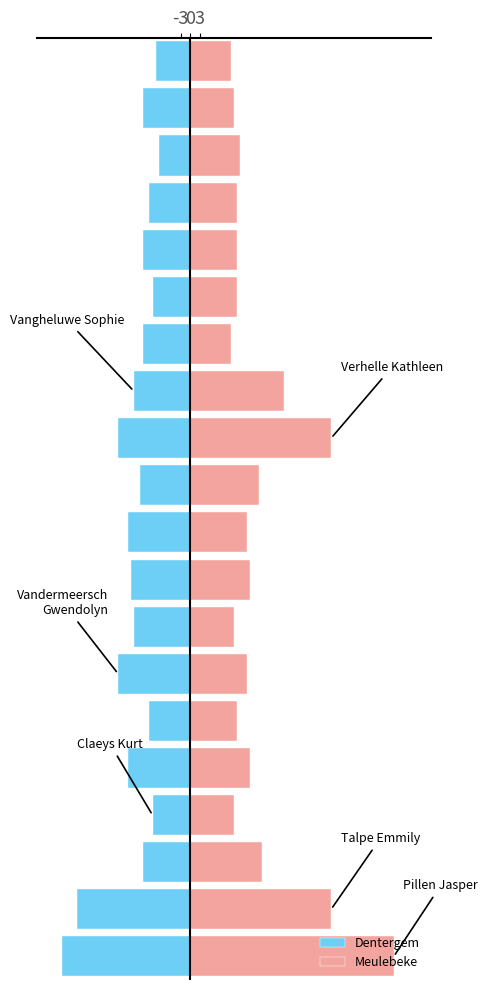

What is the lowest value of the Dentergem series?

-41